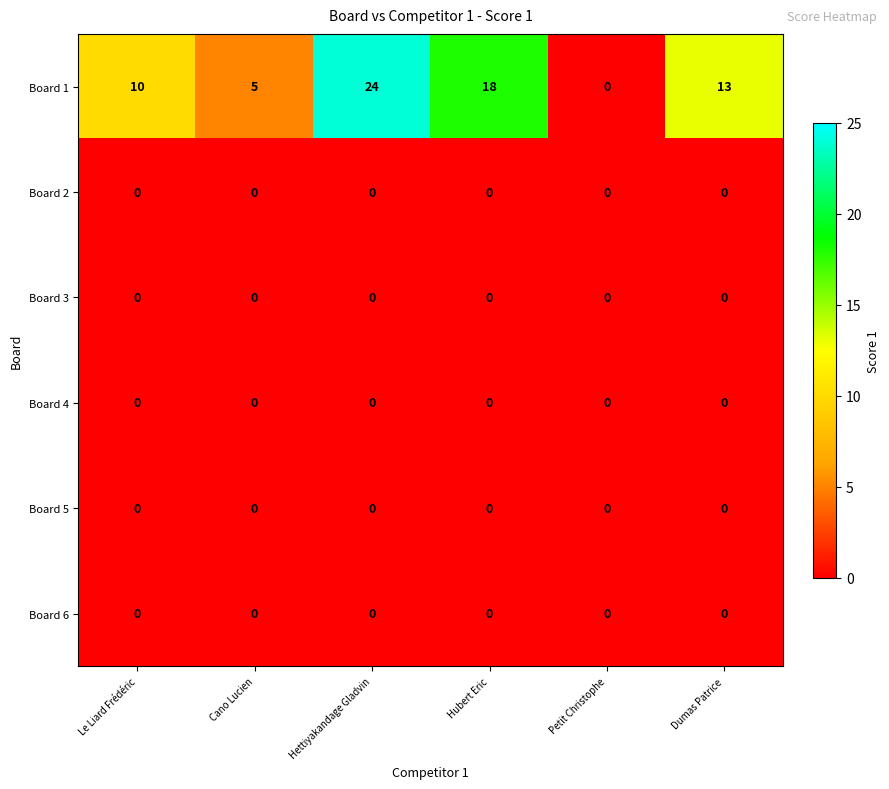

What is the approximate value of Board 1 at Cano Lucien, to the nearest 5?

5